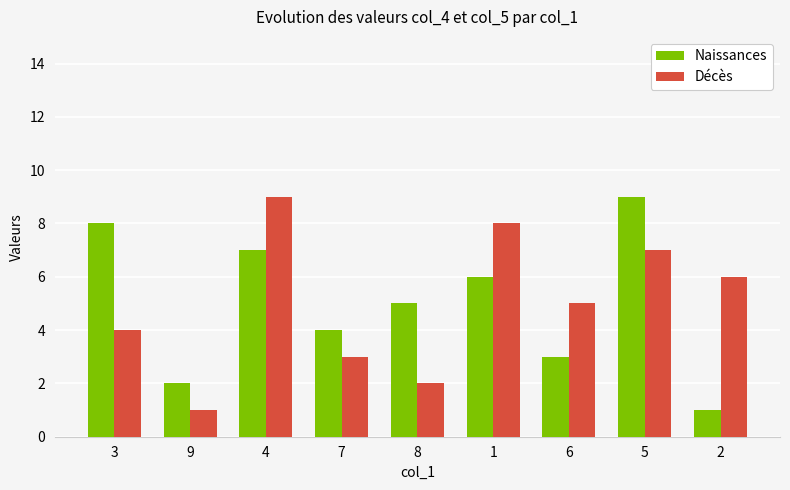

At which label does Naissances reach its peak?

5